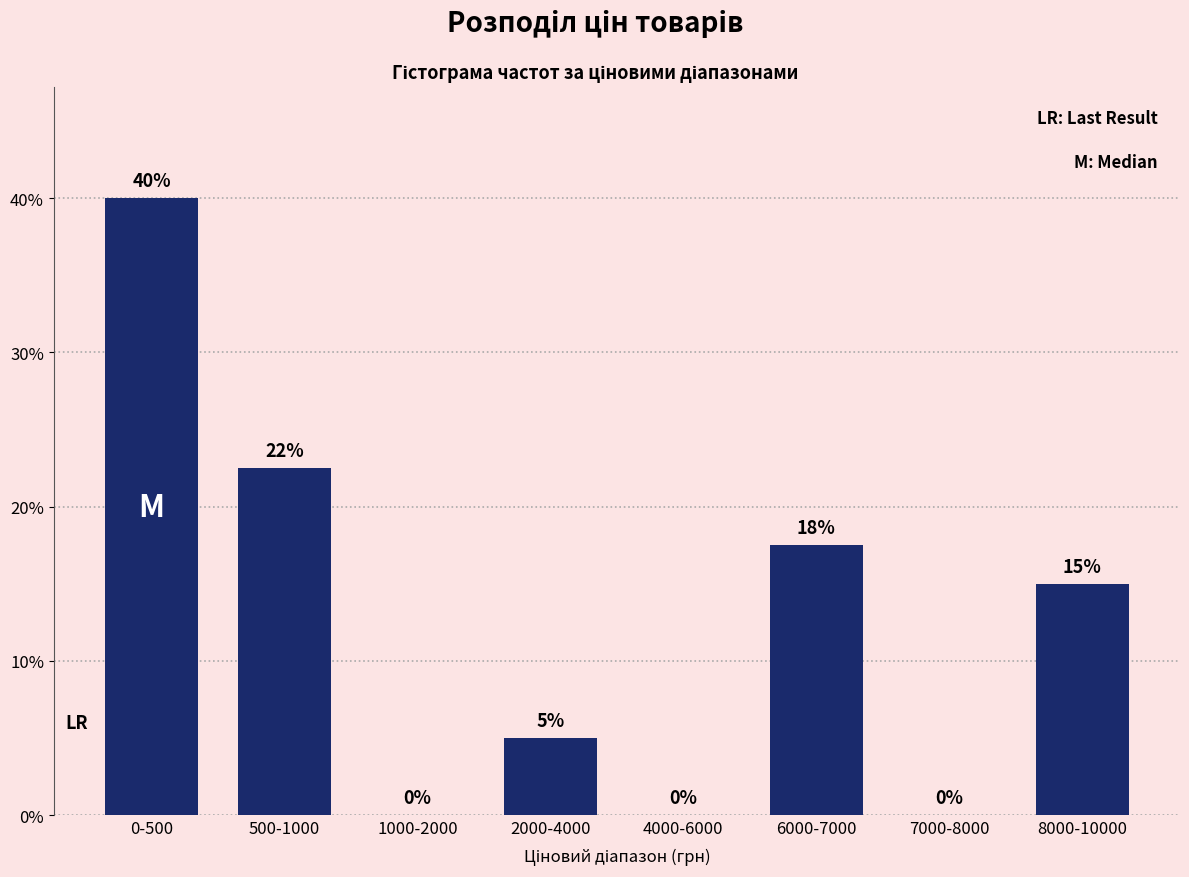

At which label does the data first exceed 15?

0-500